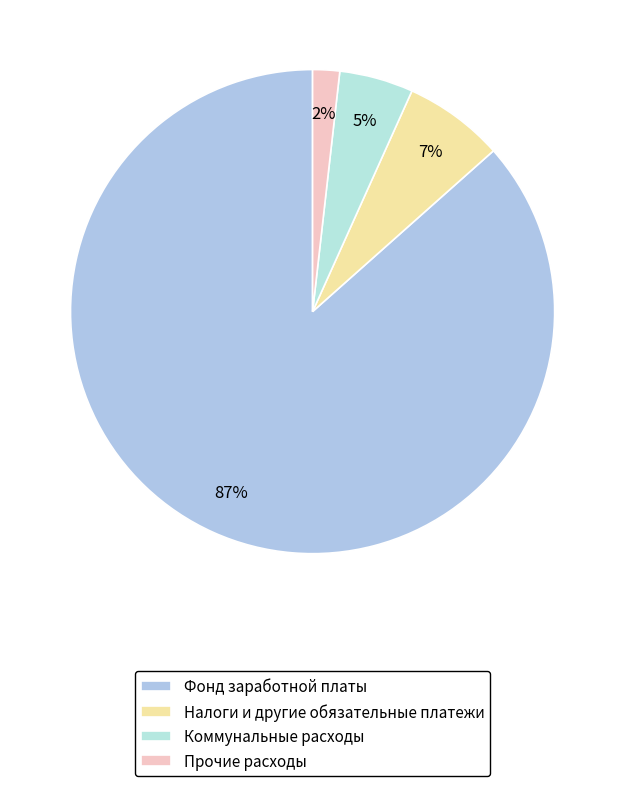

How many slices are in this pie chart?

4